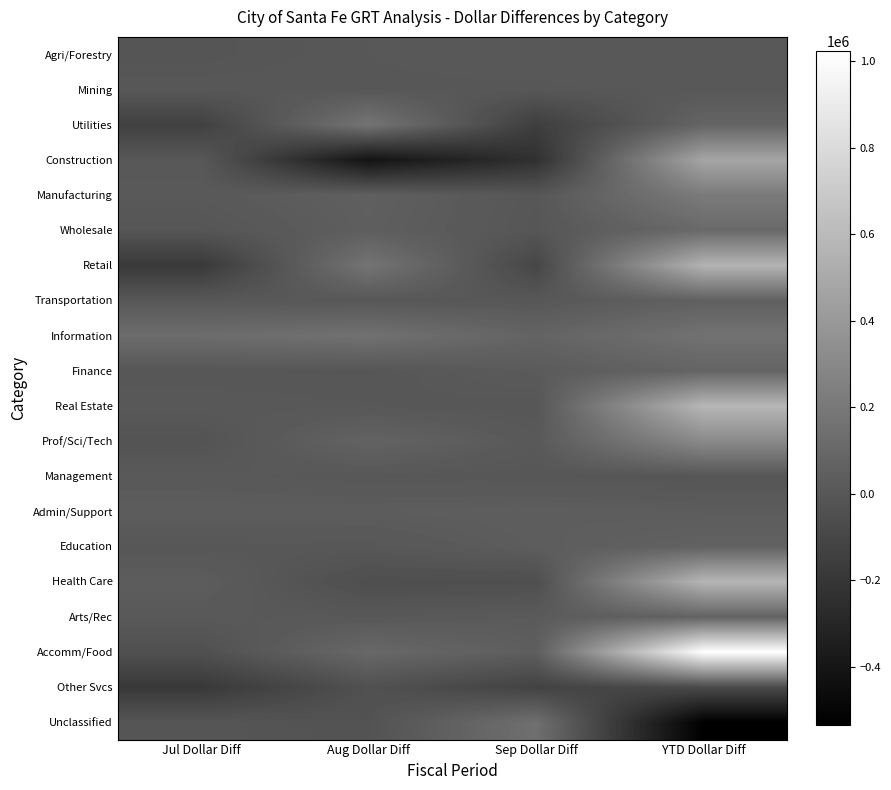

Rank the series by their maximum value, from lowest to highest.

Other Svcs, Mining, Agri/Forestry, Management, Admin/Support, Transportation, Education, Arts/Rec, Finance, Wholesale, Unclassified, Information, Utilities, Manufacturing, Prof/Sci/Tech, Construction, Retail, Health Care, Real Estate, Accomm/Food